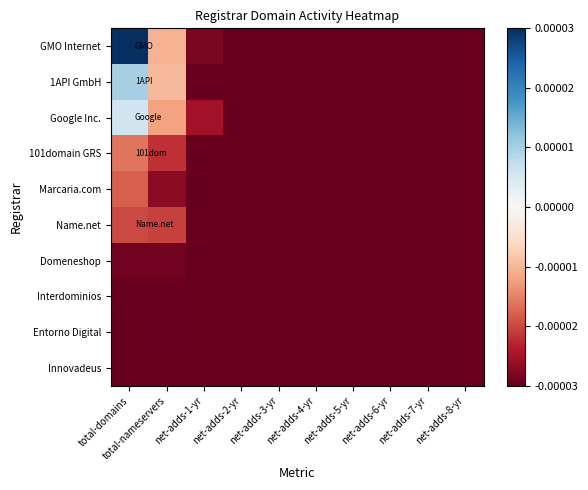

At net-adds-1-yr, list the series in order from largest to smallest.

Google Inc., GMO Internet, 101domain GRS, 1API GmbH, Marcaria.com, Name.net, Domeneshop, Interdominios, Entorno Digital, Innovadeus